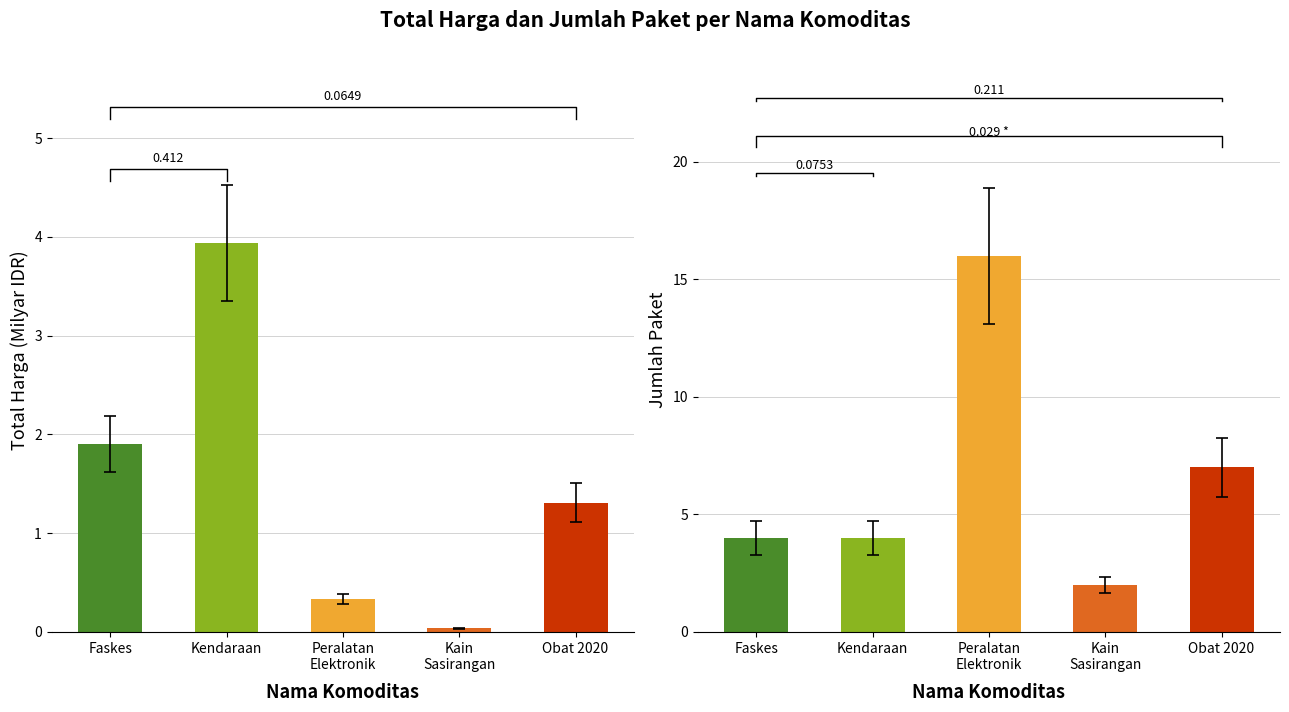

What is the total value across all series at Kendaraan?

7.9